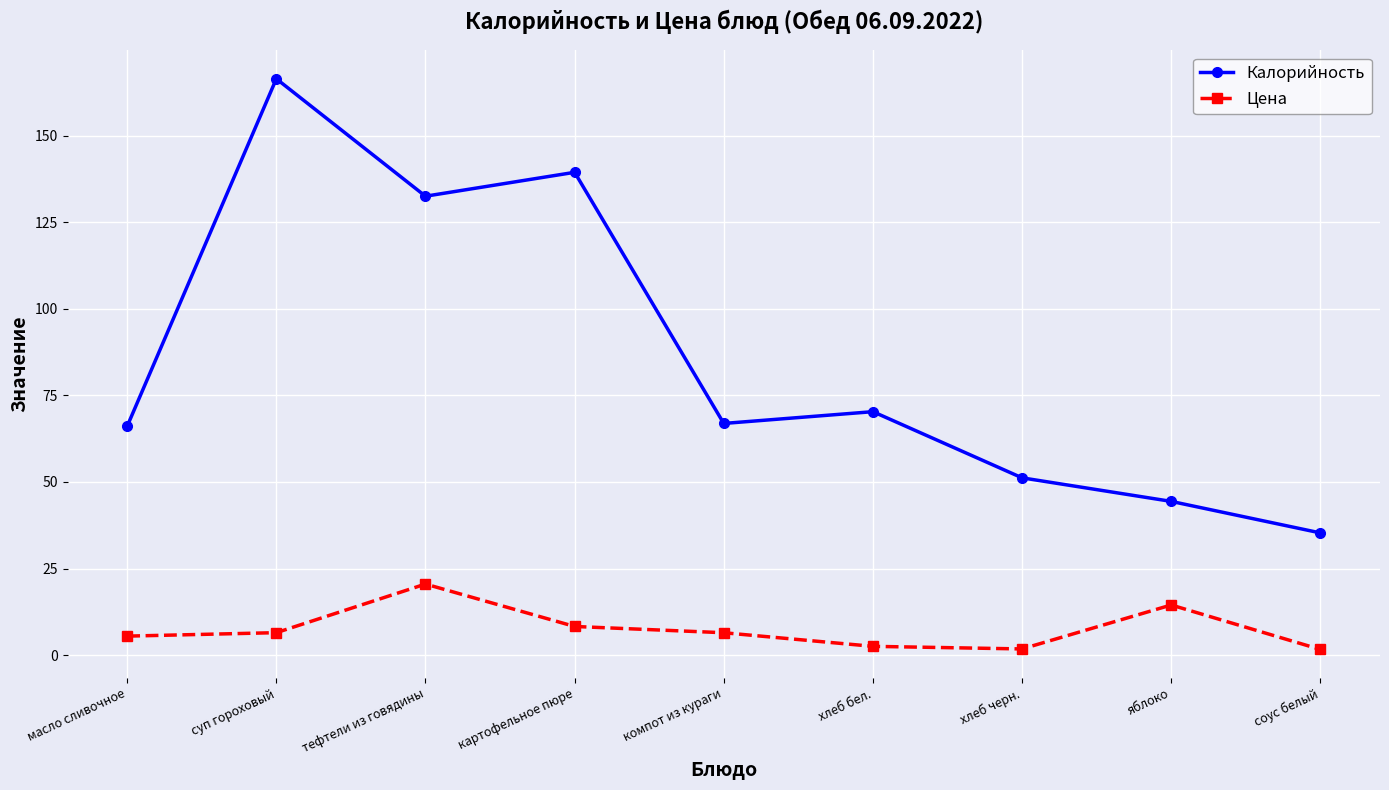

What value does the Калорийность series have at картофельное пюре?

139.4